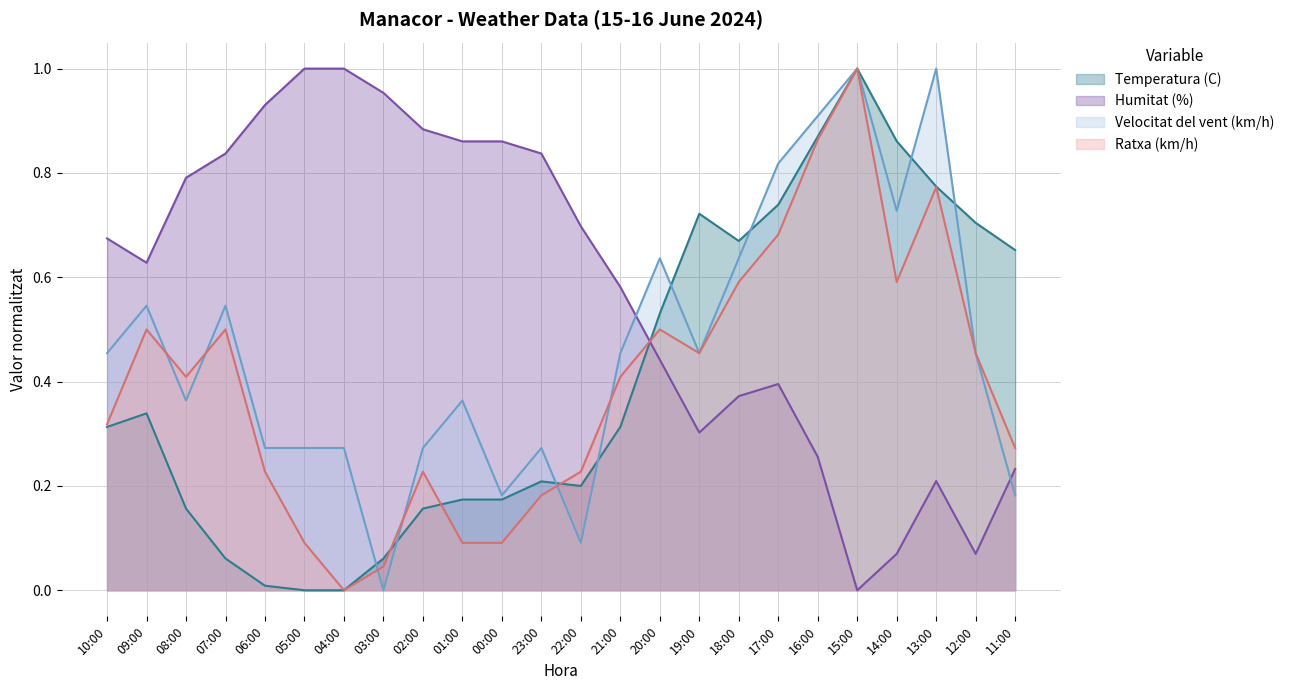

Rank the series at 06:00 from highest to lowest value.

Humitat (%), Velocitat del vent (km/h), Ratxa (km/h), Temperatura (C)